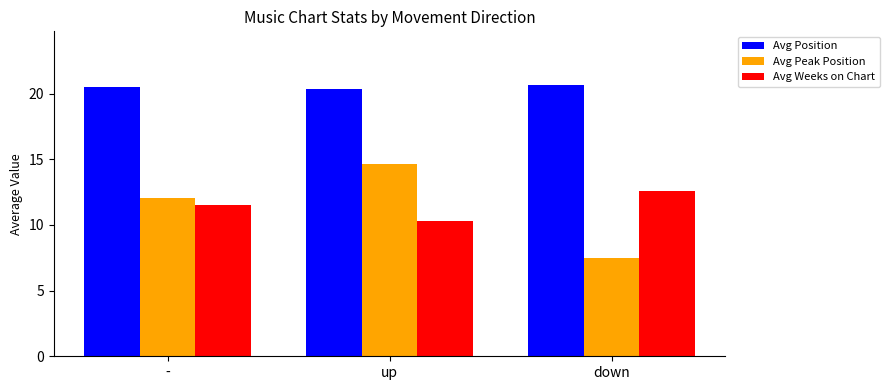

What is the sum of all Avg Peak Position values?

34.2